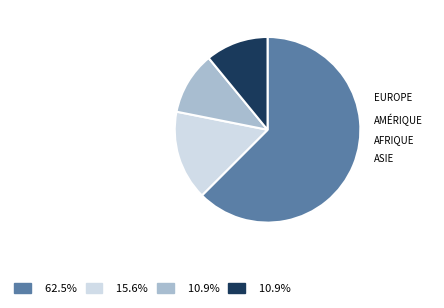

Is there a majority slice in this chart?

Yes